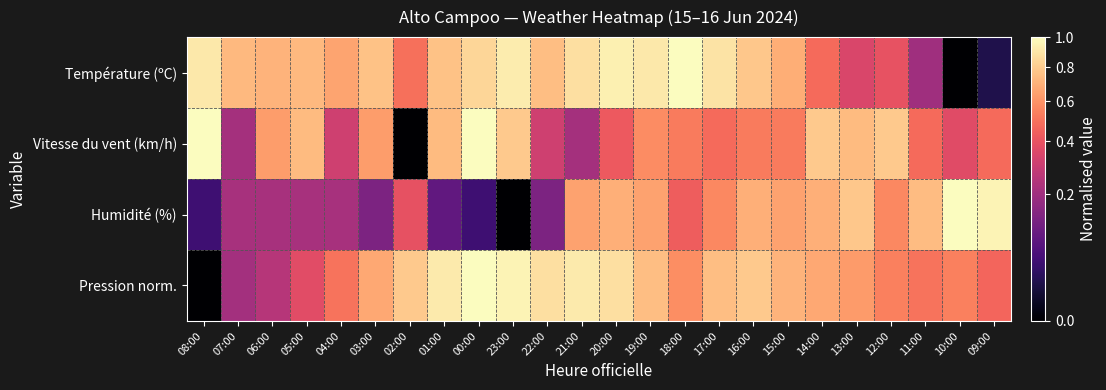

At which category is the sum across all series the highest?

20:00